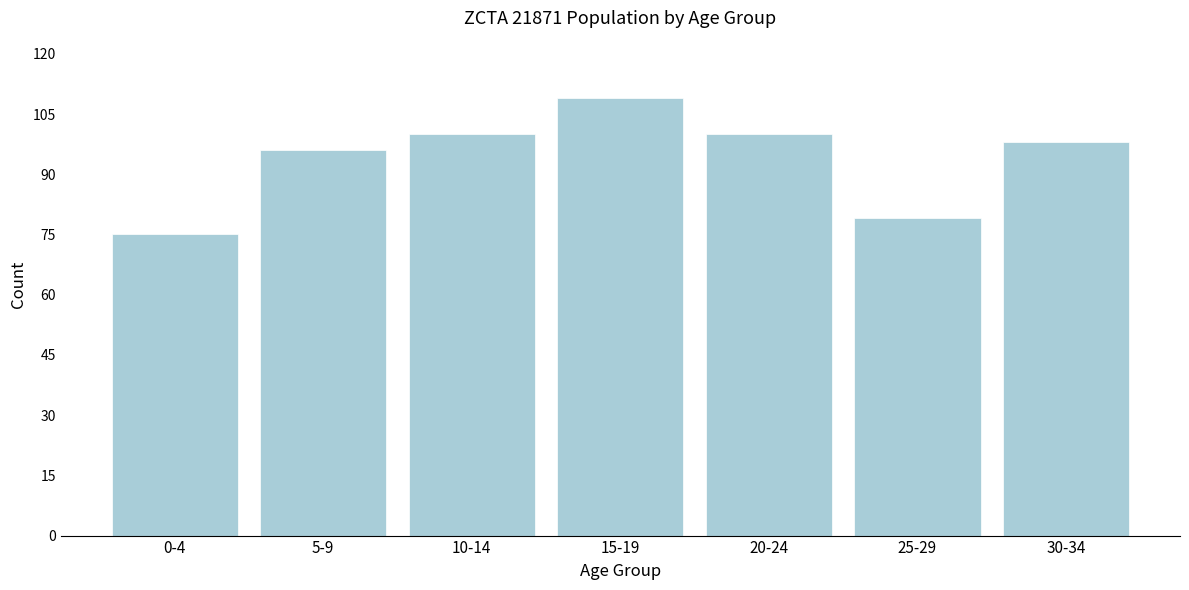

Reading left to right, what are all the values shown in this chart?

0-4=75	5-9=96	10-14=100	15-19=109	20-24=100	25-29=79	30-34=98